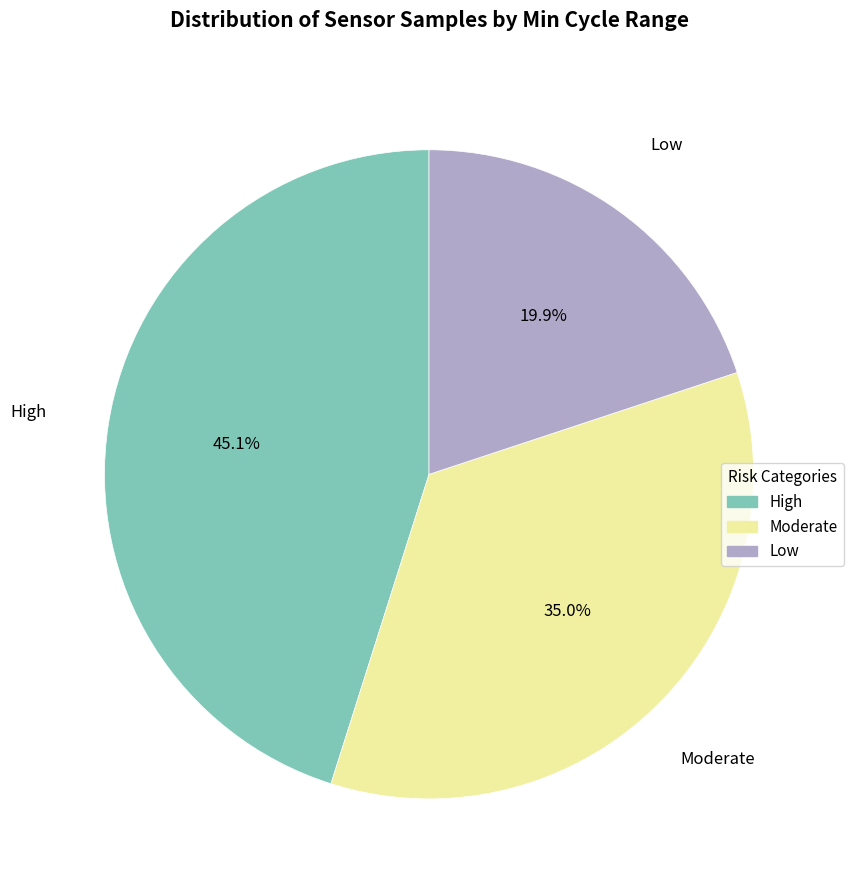

Does any single category account for the majority?

No